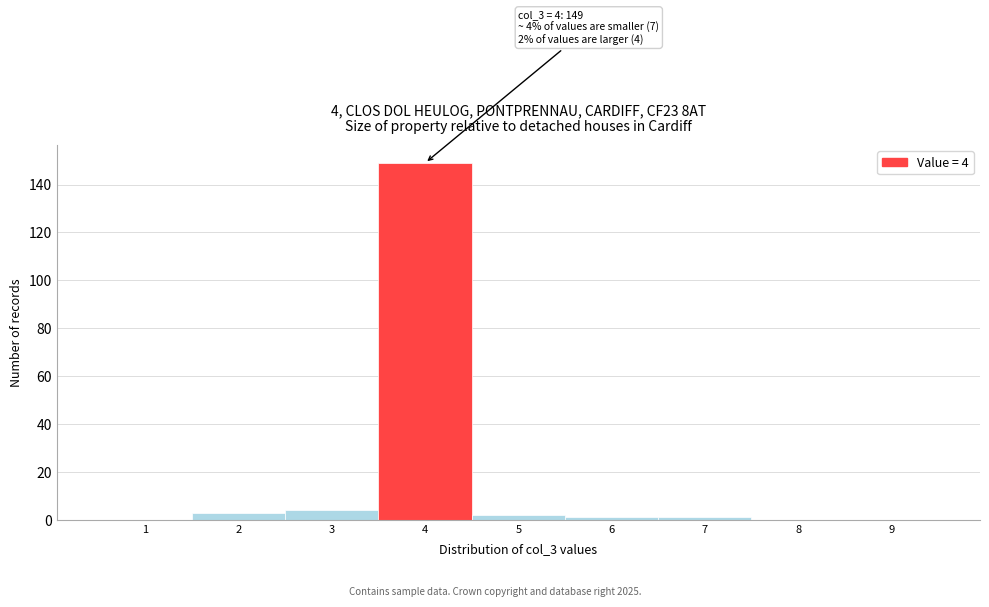

Reading left to right, what are all the values shown in this chart?

1=0	2=3	3=4	4=149	5=2	6=1	7=1	8=0	9=0